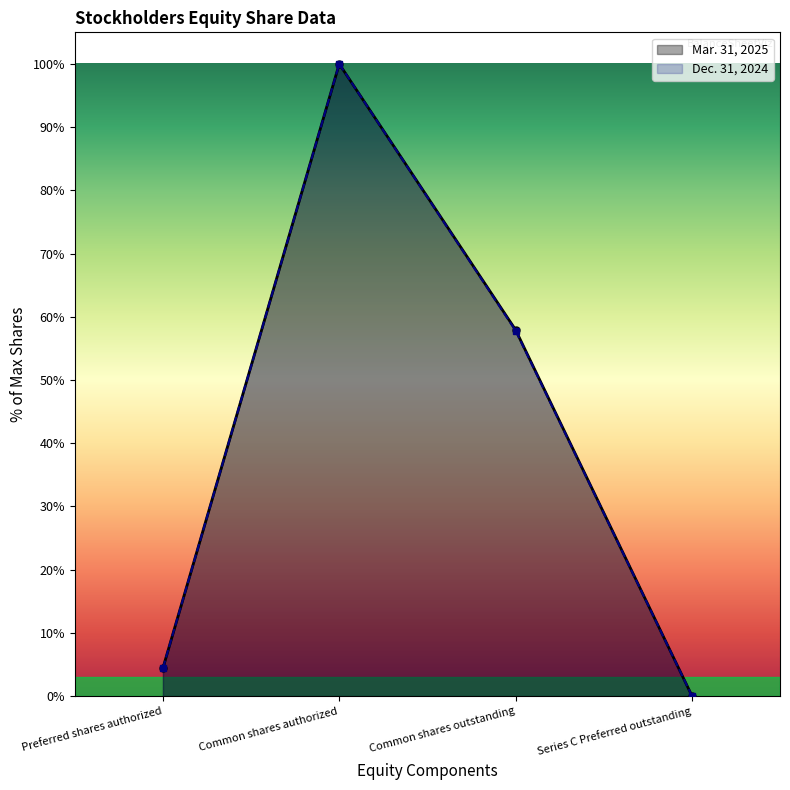

What is the difference between the second highest and minimum values in the Dec. 31, 2024 series?

57.8